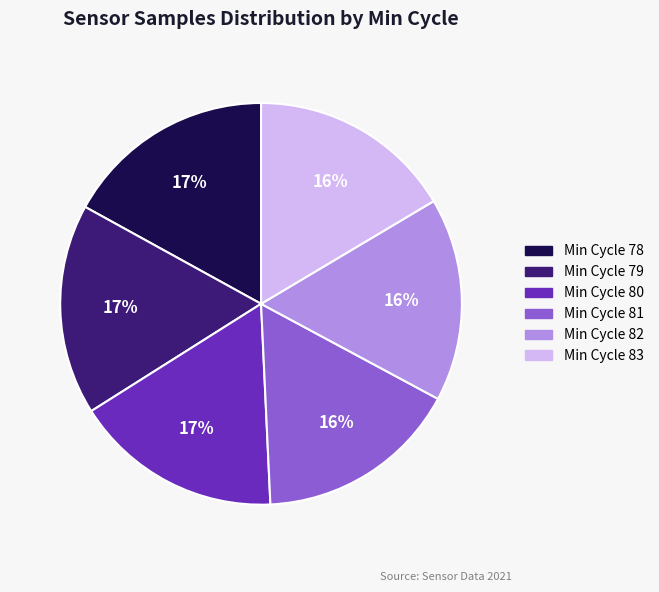

Is there a majority slice in this chart?

No